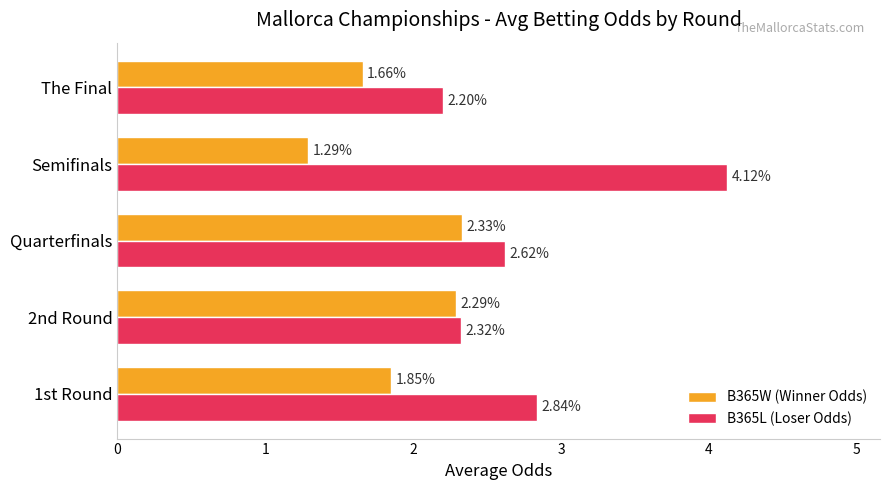

What is the sum of the B365L (Loser Odds) values at The Final and Semifinals?

6.3